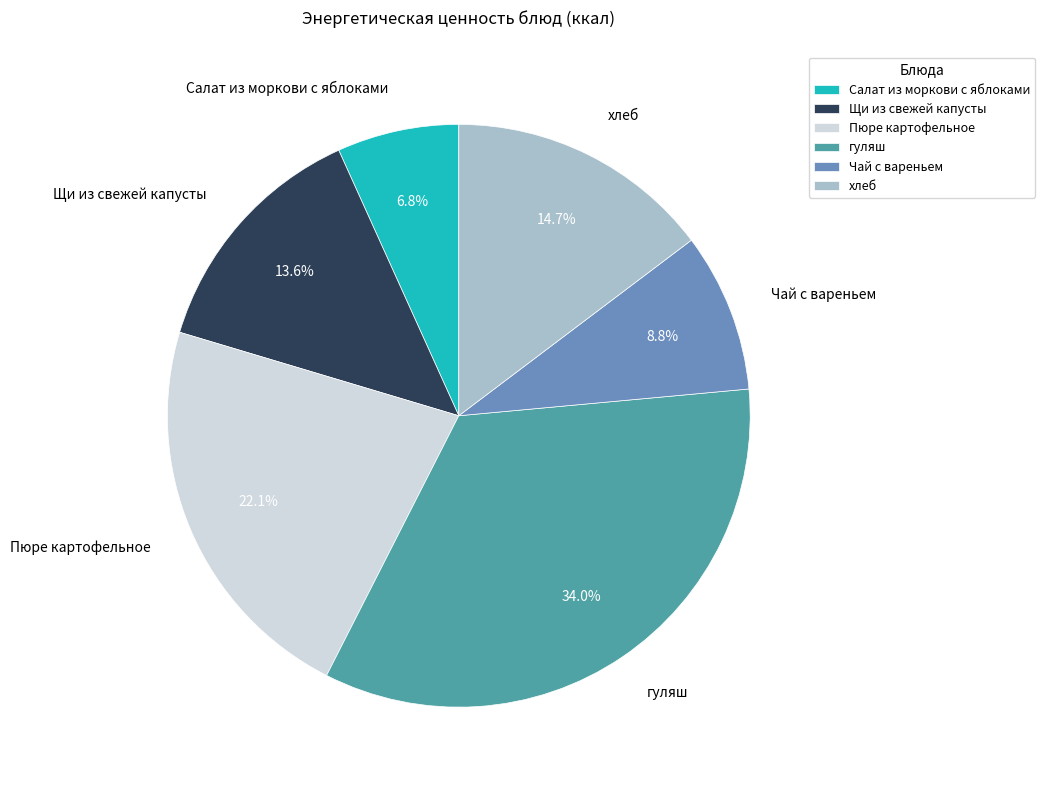

The хлеб slice represents 15% of the pie. True or false?

True